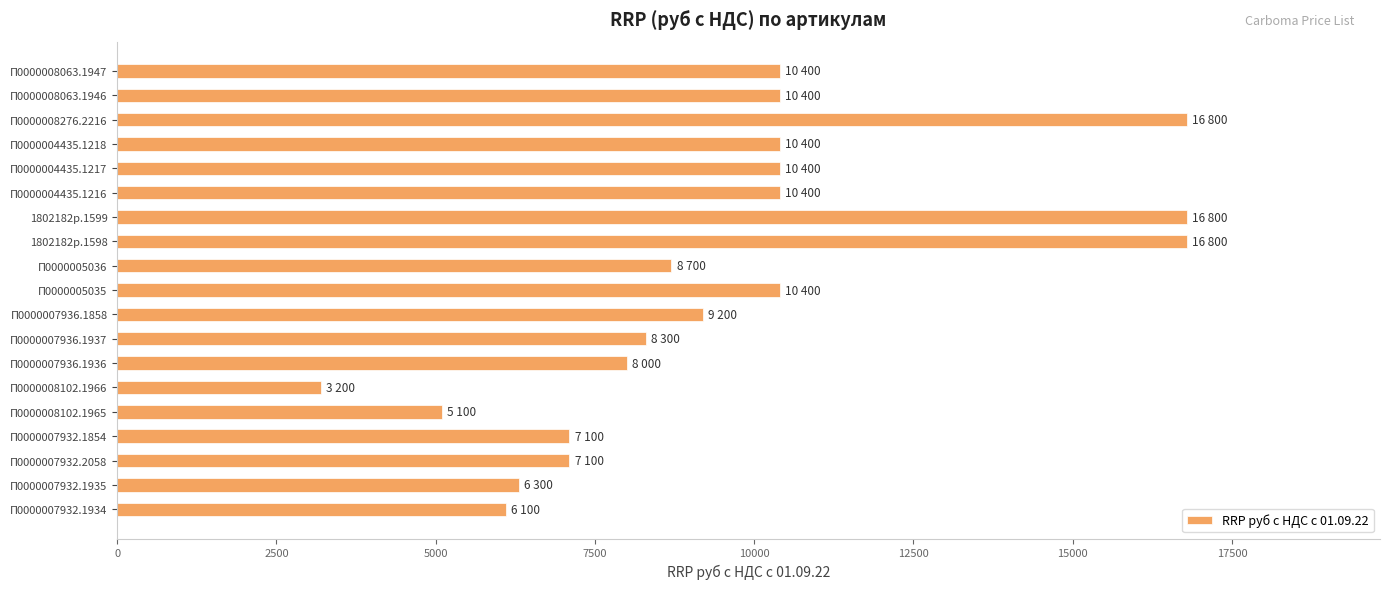

The value at П0000007932.1854 is 7100. True or false?

True